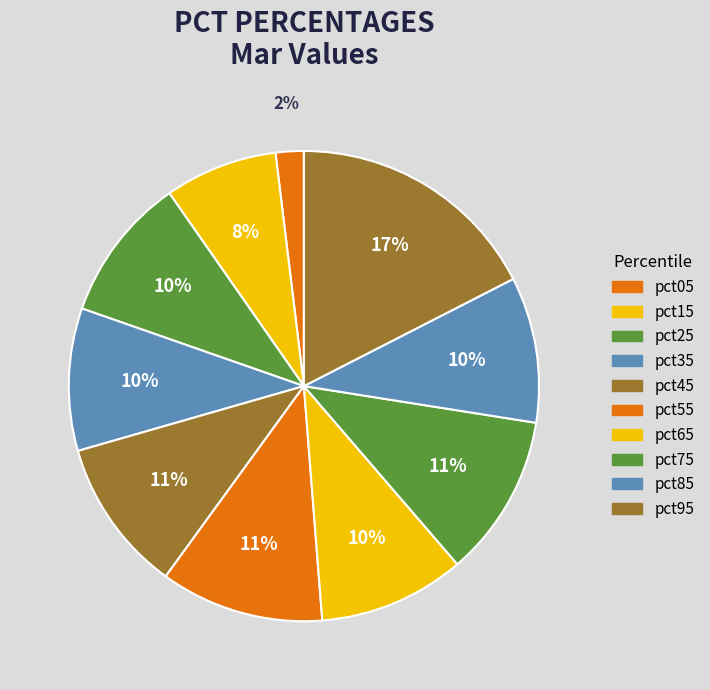

To the nearest percent, what is the difference between the largest and smallest slice percentages?

16%